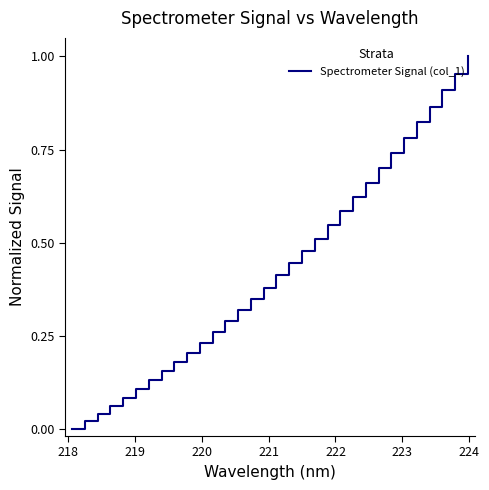

What is the maximum value shown in the chart?

1.0